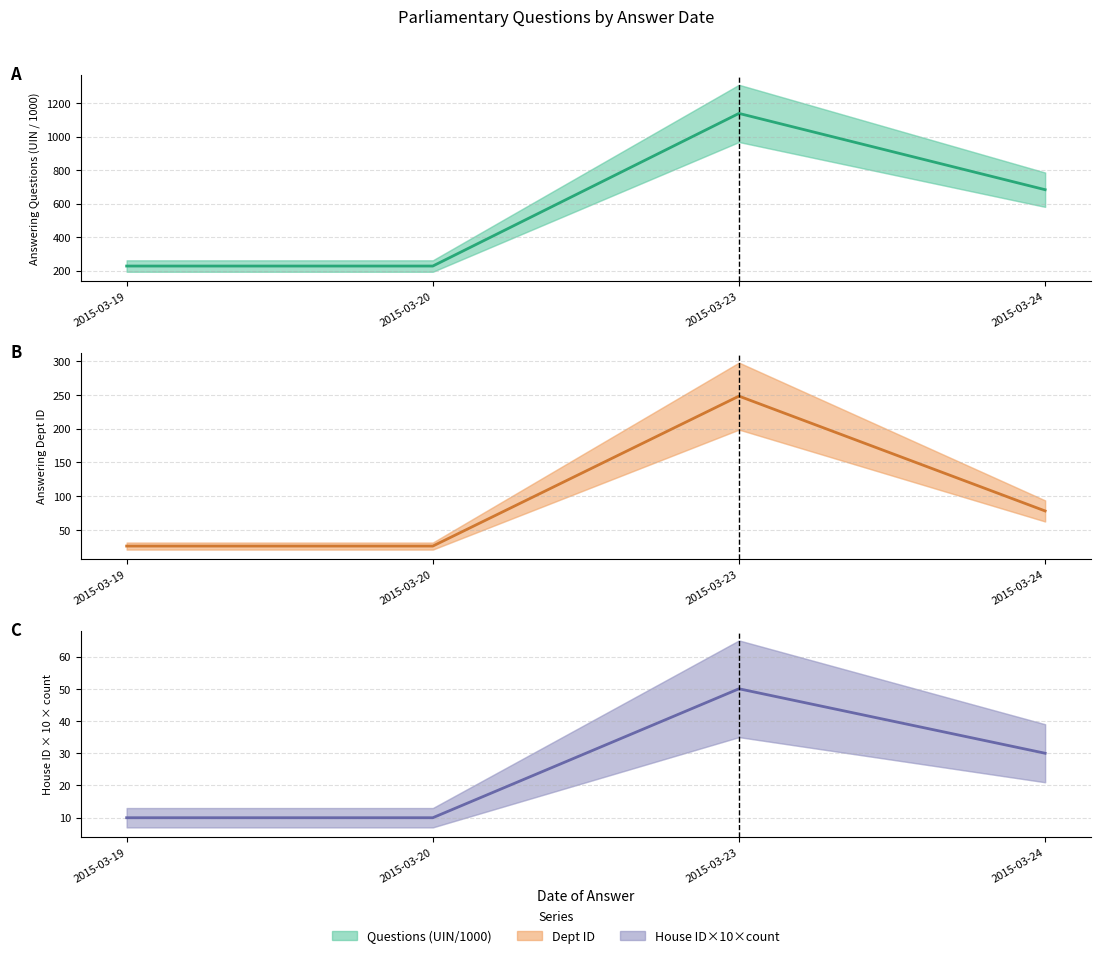

At how many categories does at least one series exceed 442?

2